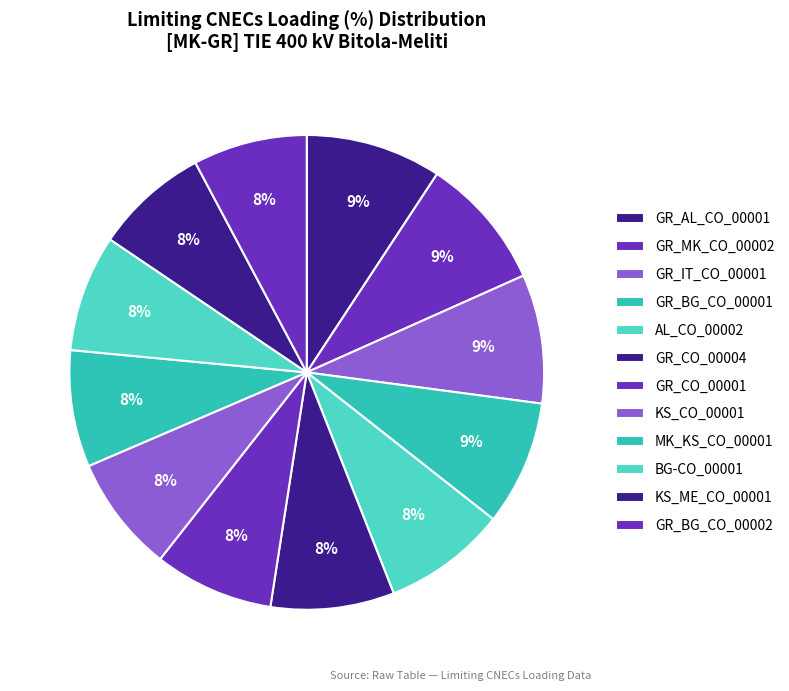

To the nearest percent, what is the combined percentage of GR_CO_00001 and GR_MK_CO_00002?

17%